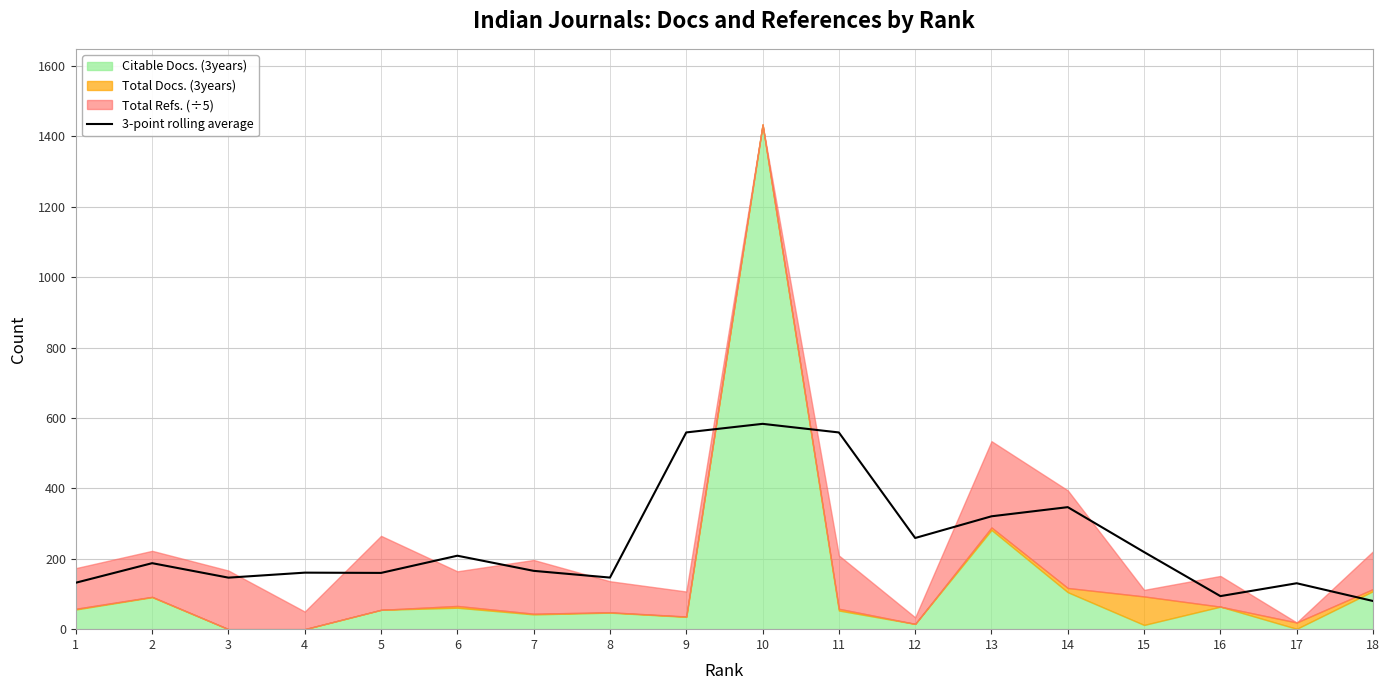

The value of 3-point rolling average at 18 is 132.9. True or false?

False